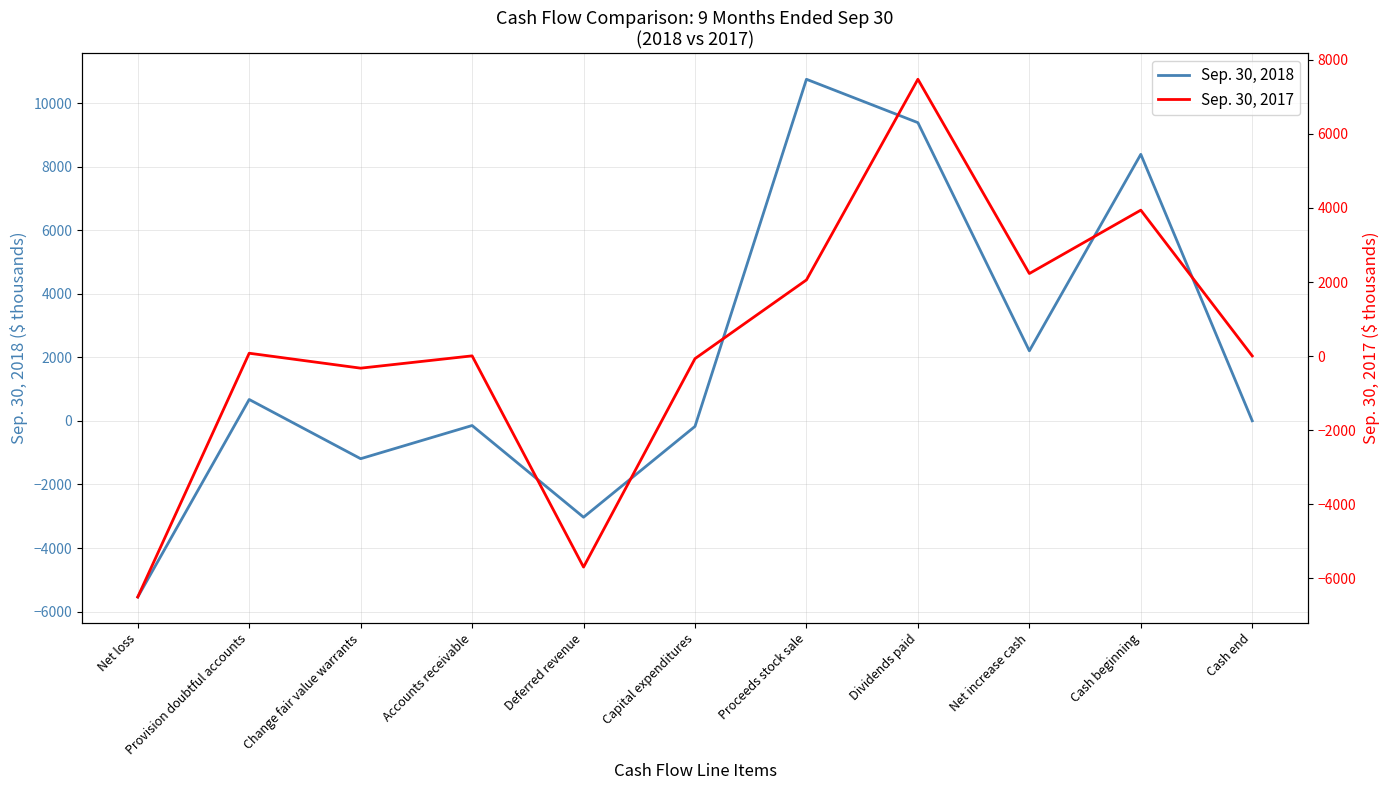

Where is the first local minimum for Sep. 30, 2017?

Change fair value warrants